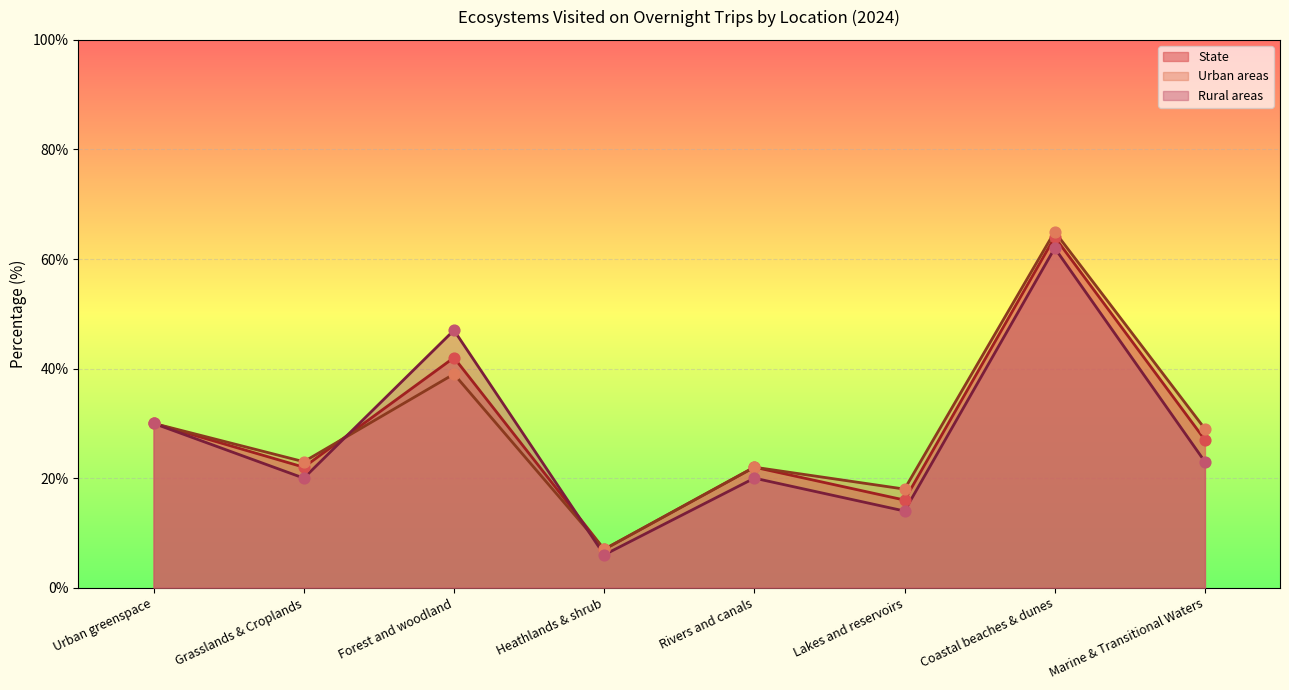

Which series contains the lowest Y value?

Rural areas